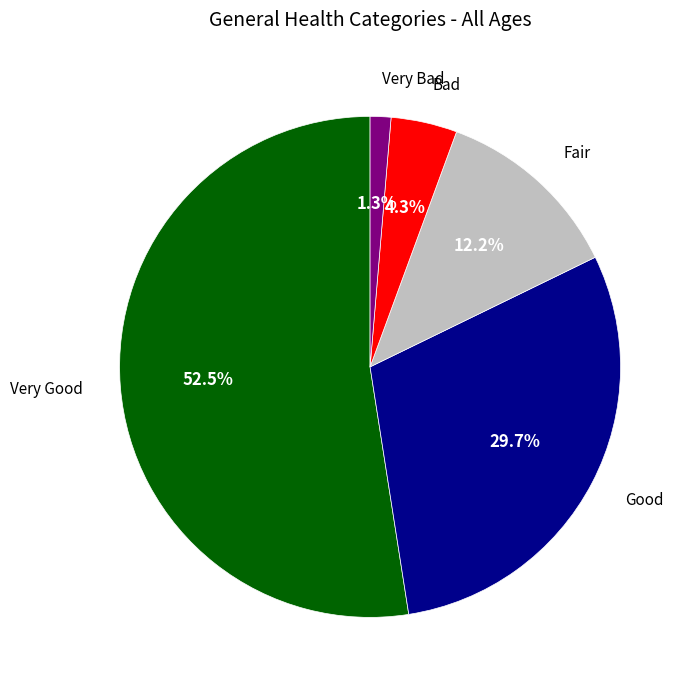

Is there any slice that represents more than half of the pie?

Yes